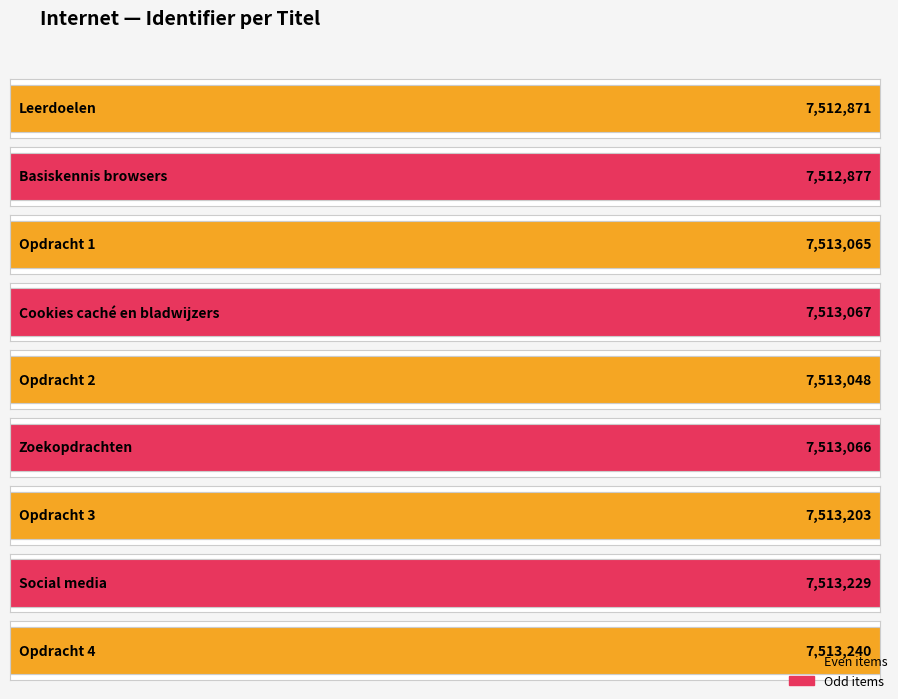

At which label is the value closest to 7513055?

Opdracht 2